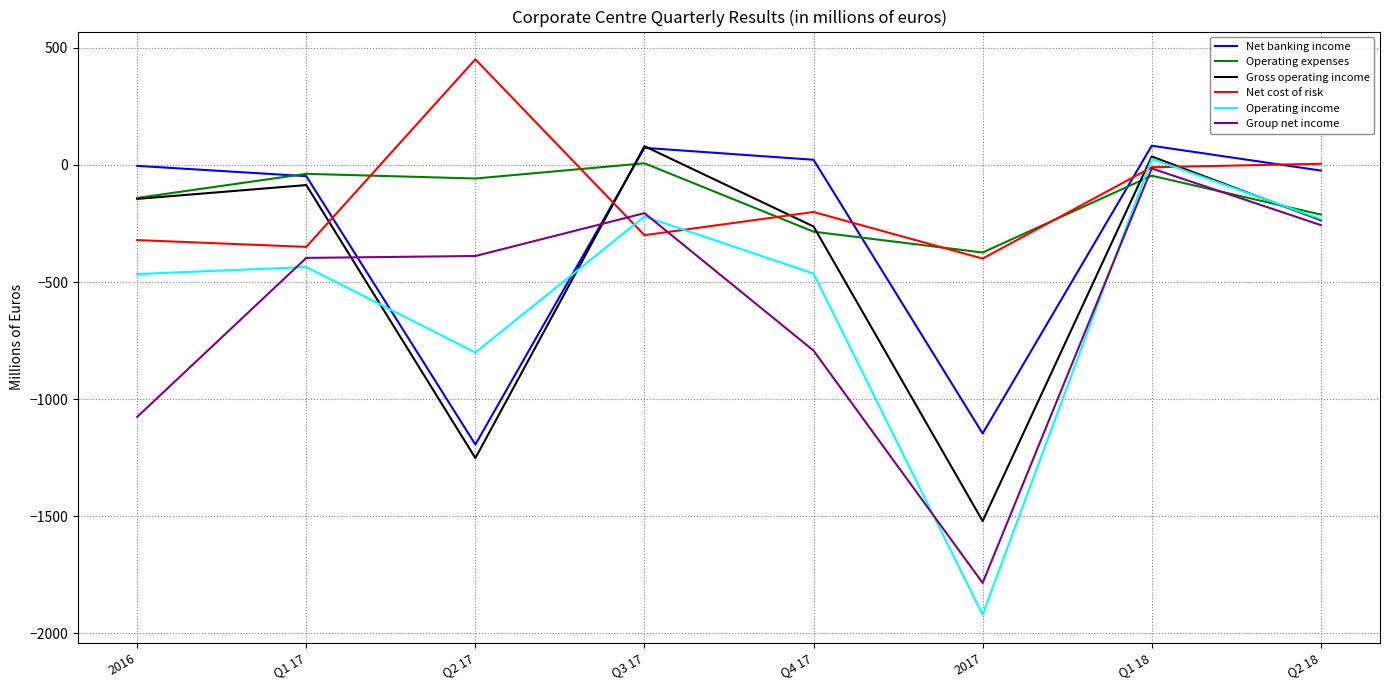

At which category is the sum across all series the highest?

Q1 18